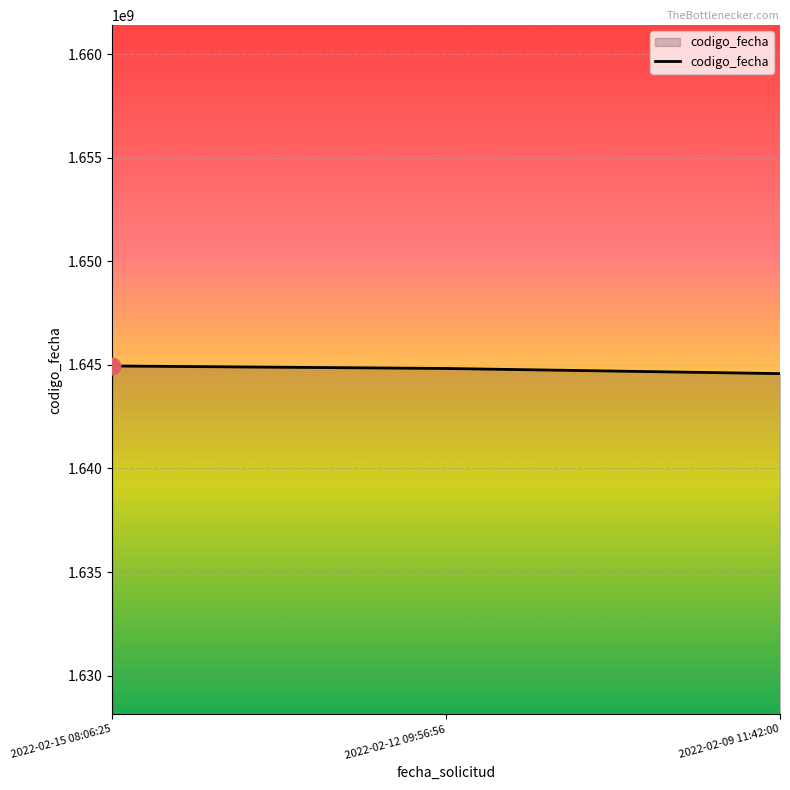

What is the maximum value shown in the chart?

1644945777